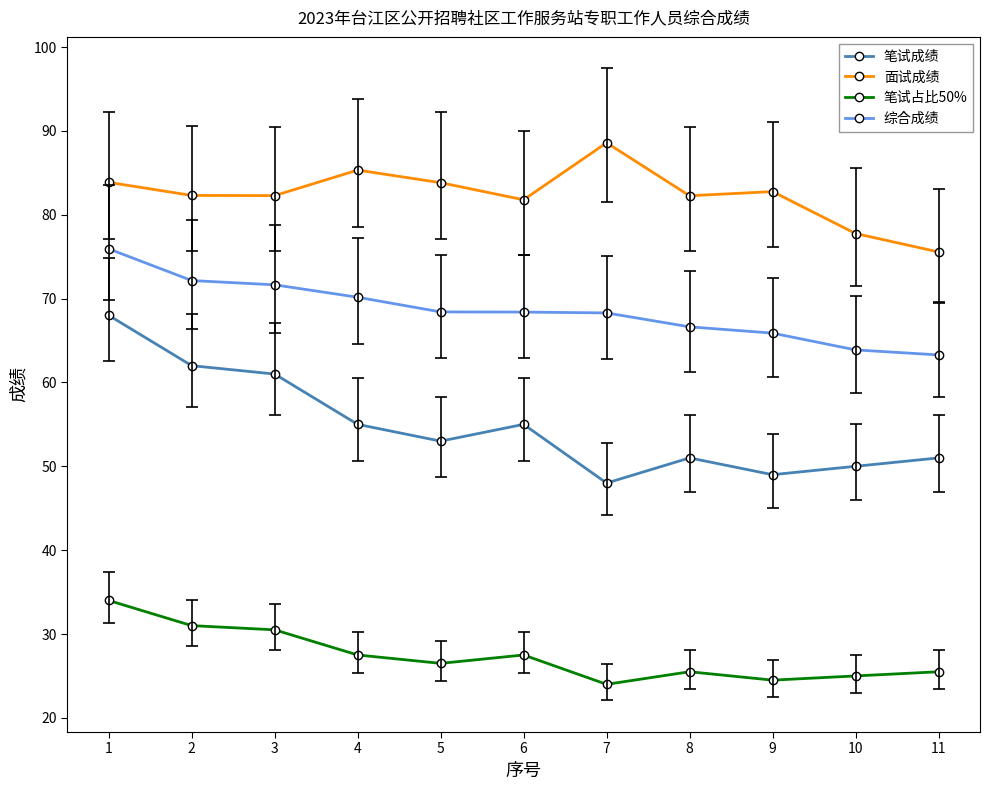

What is the sum of all 笔试占比50% values?

301.5